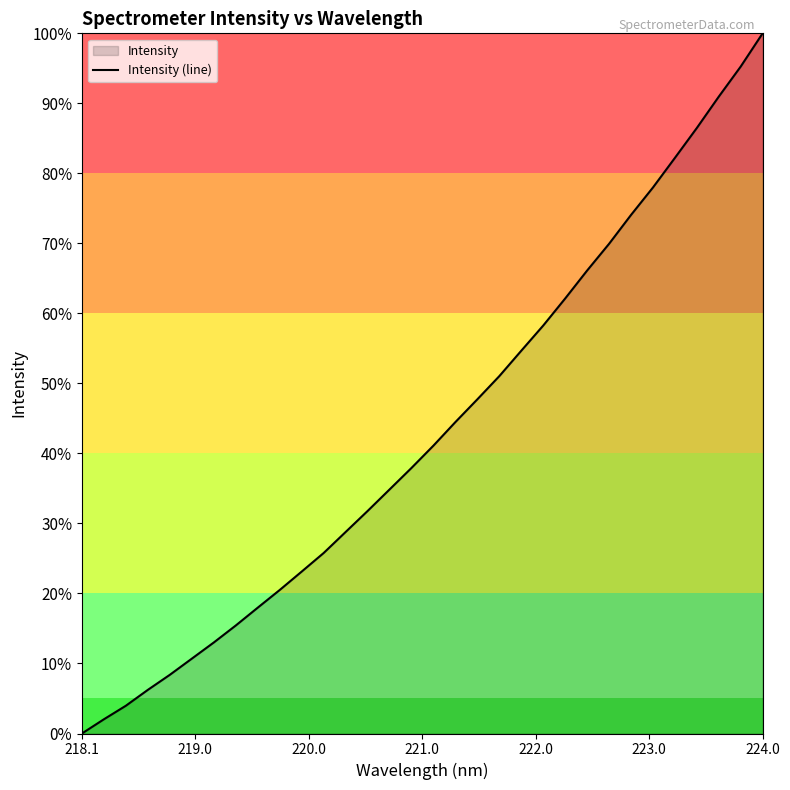

How many data points are above 41?

16